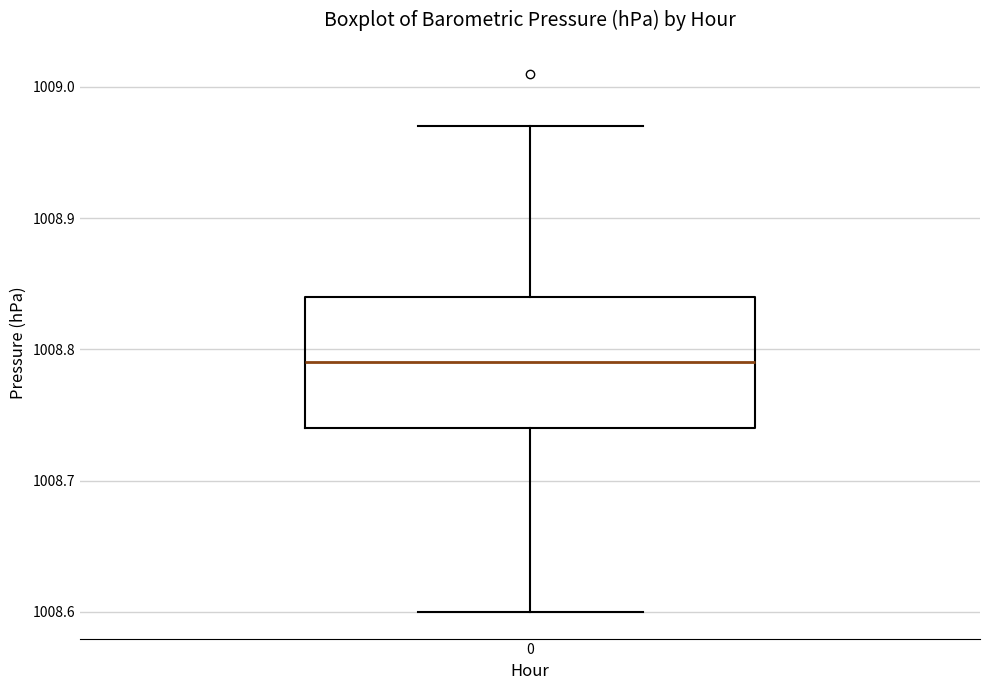

Transcribe this box plot: give where the median line is, the range the box spans, and where the two whiskers end, as read against the y-axis. The values are not printed on the chart, so give them approximately, as read against the axis.

median 1008.79, box 1008.74 to 1008.84, whiskers 1008.60 to 1008.97